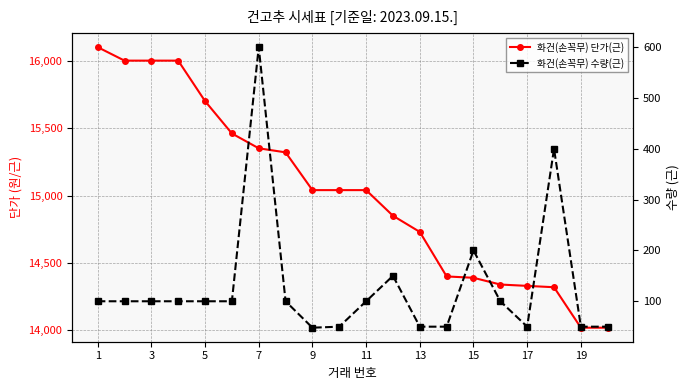

Reading left to right, extract all data points from this chart.

화건(손꼭무) 단가(근): 16100	16000	16000	16000	15700	15460	15350	15320	15040	15040	15040	14850	14730	14400	14390	14340	14330	14320	14020	14020
화건(손꼭무) 수량(근): 100	100	100	100	100	100	600	100	48	50	100	150	50	50	200	100	50	400	50	50